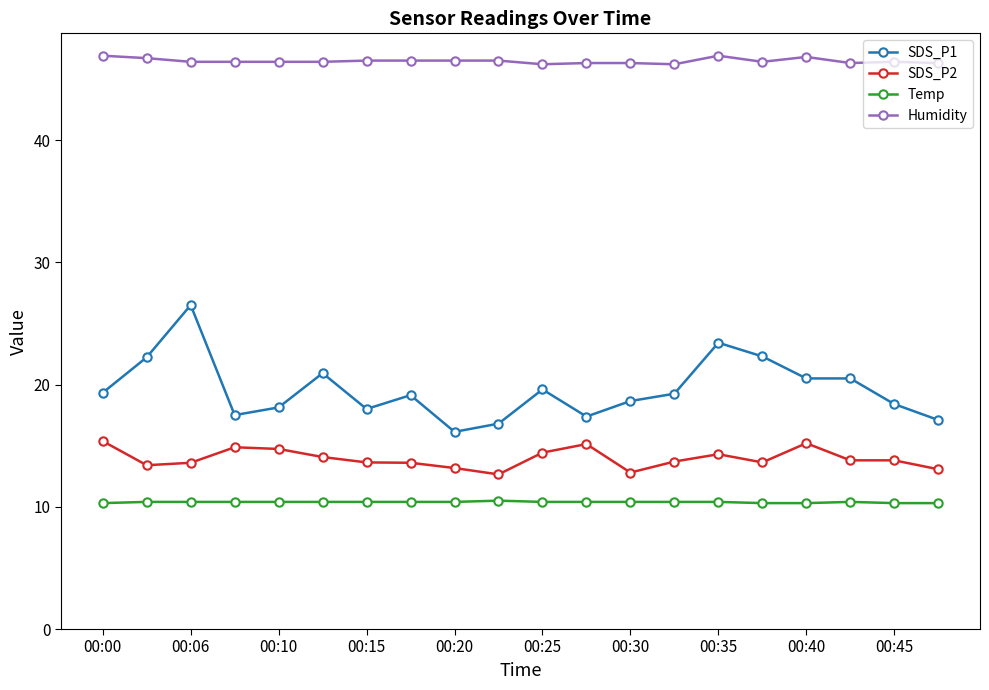

Which series has the widest spread of values?

SDS_P1